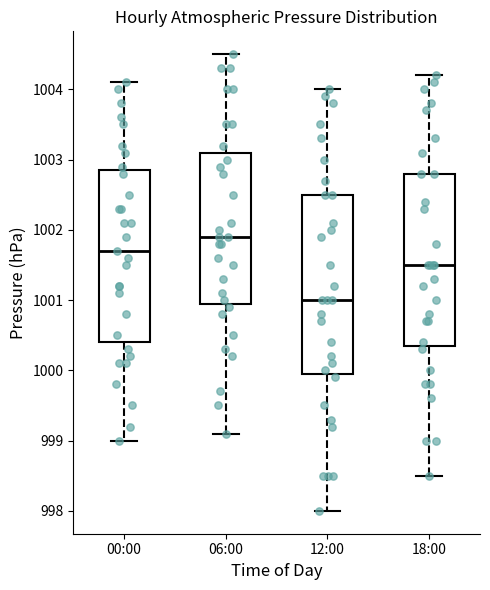

Reading left to right, transcribe this box plot: for each box, give where its median line is, the range the box spans, and where its two whiskers end, as read against the y-axis. The values are not printed on the chart, so give them approximately, as read against the axis.

00:00: median 1001.7, box 1000.4 to 1002.9, whiskers 999.0 to 1004.1
06:00: median 1001.9, box 1001.0 to 1003.1, whiskers 999.1 to 1004.5
12:00: median 1001.0, box 1000.0 to 1002.5, whiskers 998.0 to 1004.0
18:00: median 1001.5, box 1000.4 to 1002.8, whiskers 998.5 to 1004.2